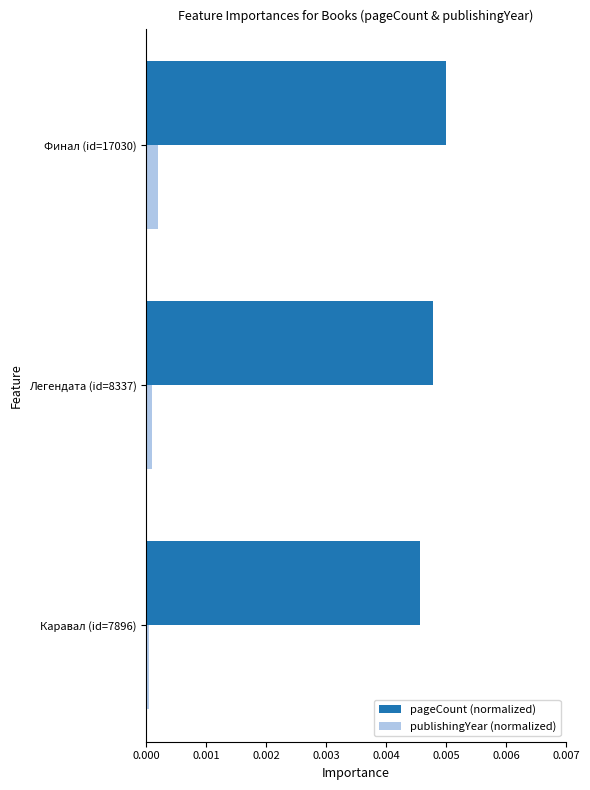

True or false: pageCount (normalized) has a value of 0.0 at Легендата (id=8337).

True